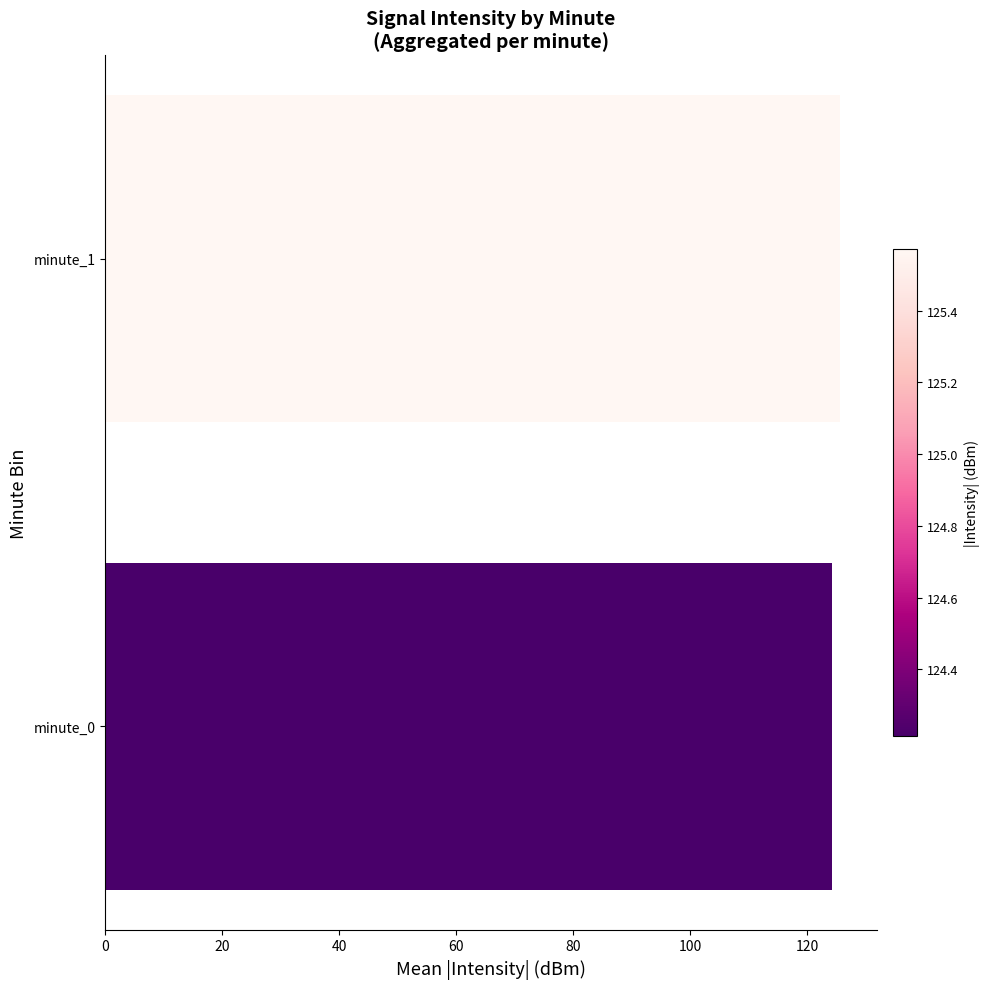

How many values exceed 125?

1